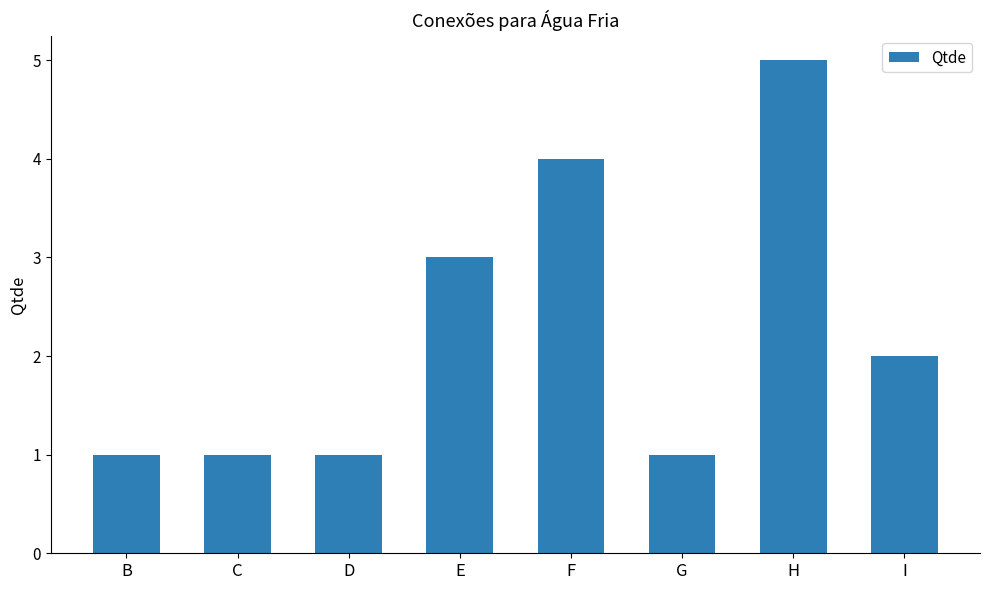

At which label is the value closest to 3?

E